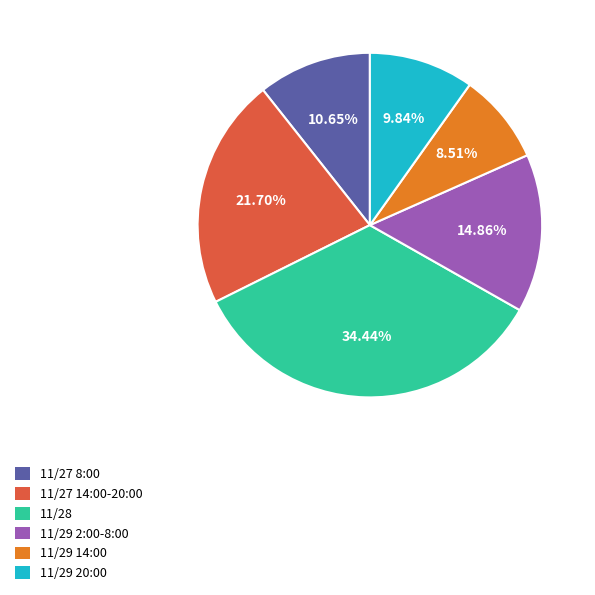

Is there a majority slice in this chart?

No